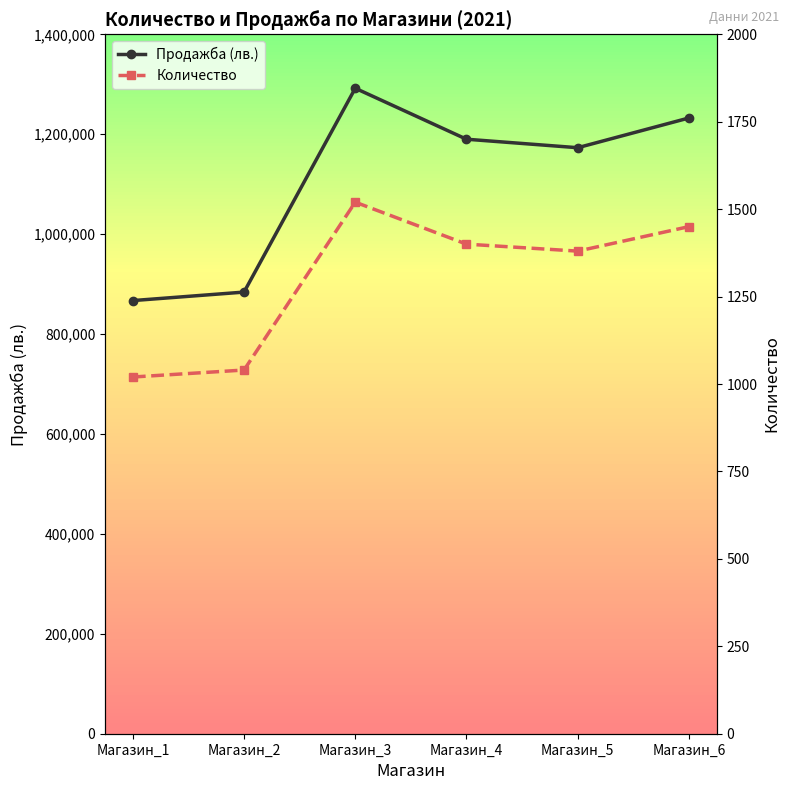

True or false: Продажба (лв.) has more than 1 points higher than both neighbors.

False